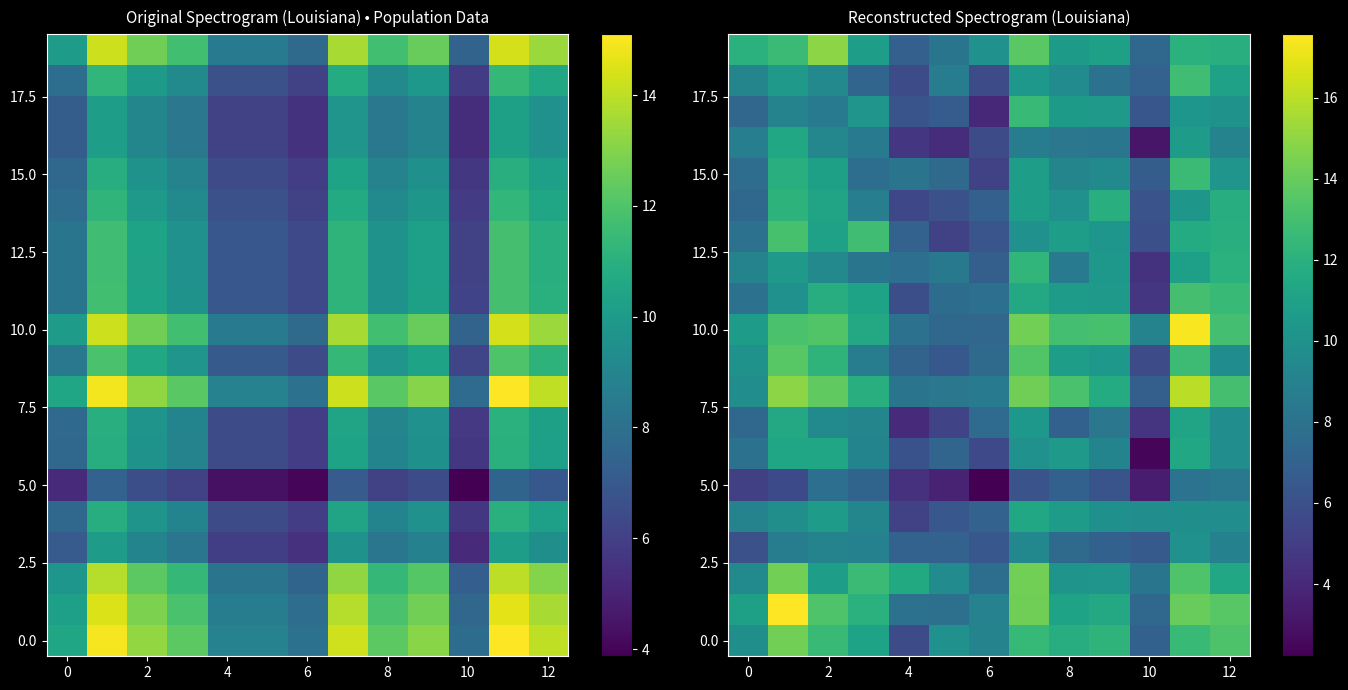

What is the spread (max minus min) of values at 2?

7.1